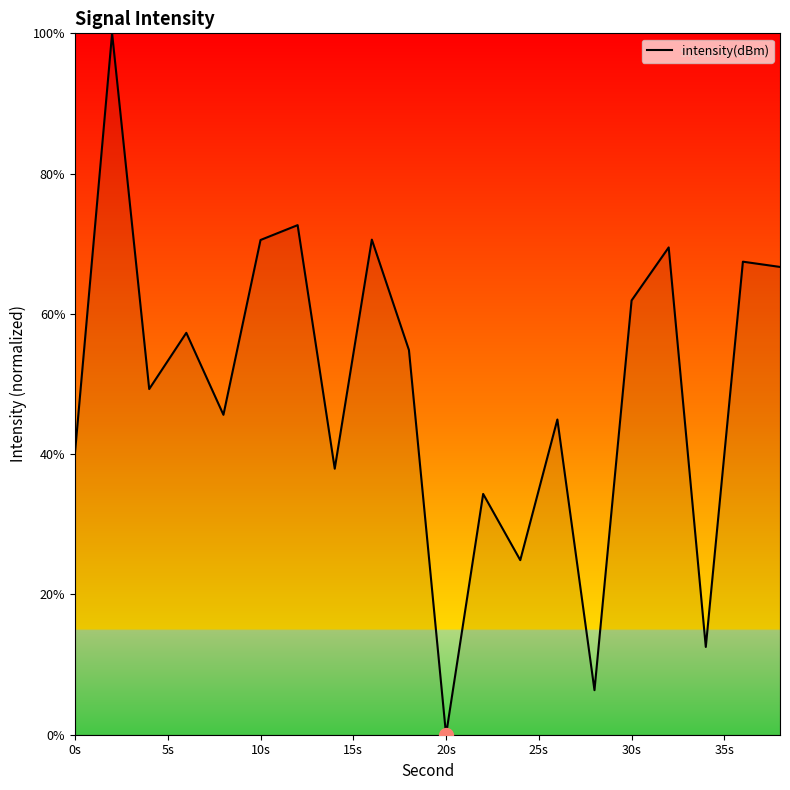

True or false: there are more than 0 points higher than both neighbors.

True